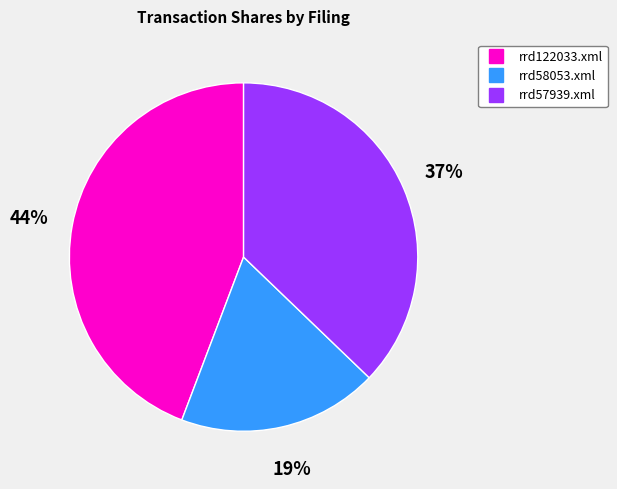

The rrd122033.xml slice represents 29% of the pie. True or false?

False